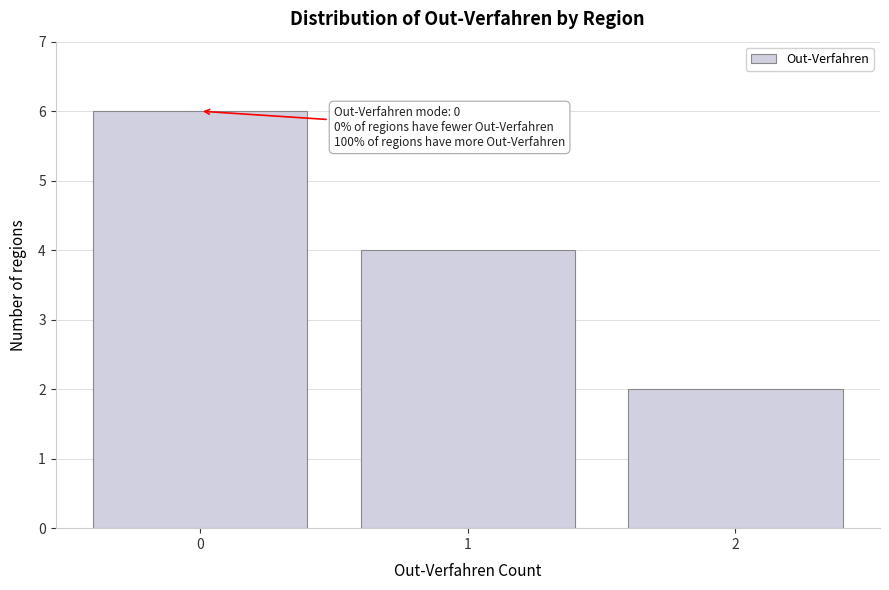

Reading left to right, transcribe all the data shown in this chart.

0=6	1=4	2=2